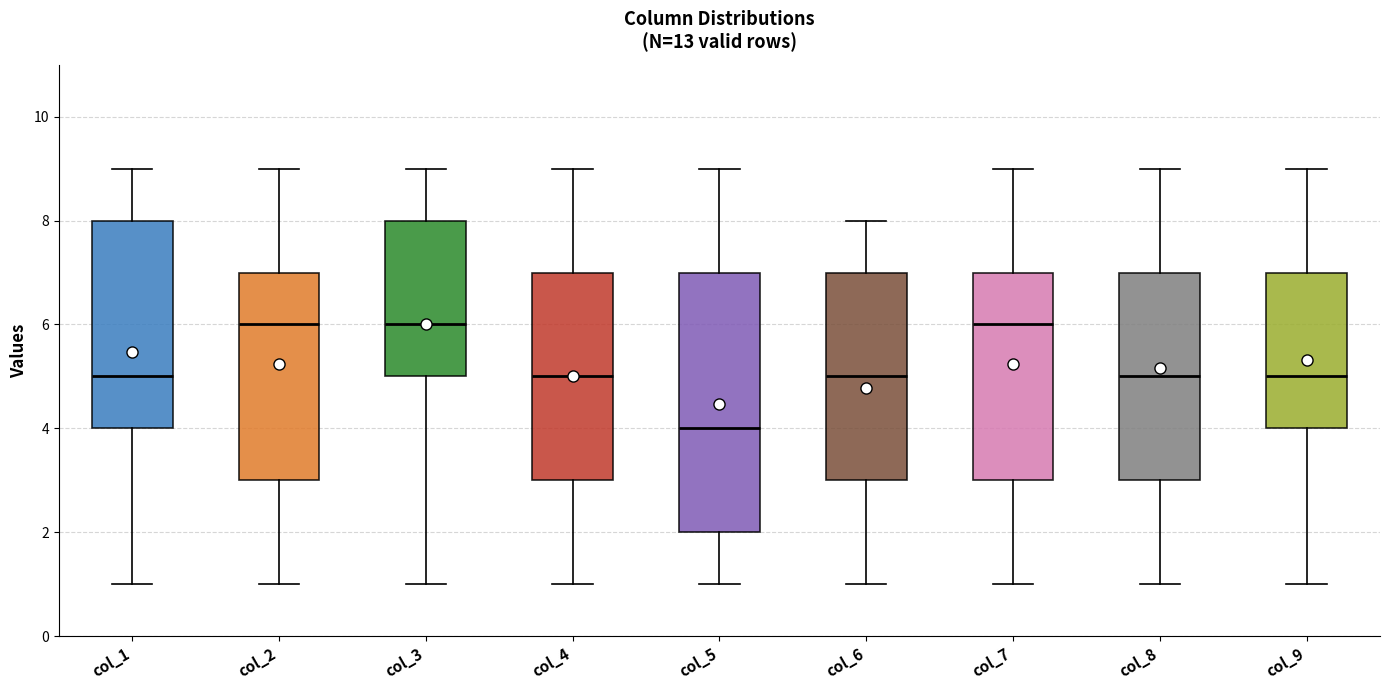

Reading left to right, read every box against the y-axis: the position of its median line, the range the box covers, and the ends of its whiskers. The values are not printed on the chart, so give them approximately, as read against the axis.

col_1: median 5, box 4 to 8, whiskers 1 to 9
col_2: median 6, box 3 to 7, whiskers 1 to 9
col_3: median 6, box 5 to 8, whiskers 1 to 9
col_4: median 5, box 3 to 7, whiskers 1 to 9
col_5: median 4, box 2 to 7, whiskers 1 to 9
col_6: median 5, box 3 to 7, whiskers 1 to 8
col_7: median 6, box 3 to 7, whiskers 1 to 9
col_8: median 5, box 3 to 7, whiskers 1 to 9
col_9: median 5, box 4 to 7, whiskers 1 to 9